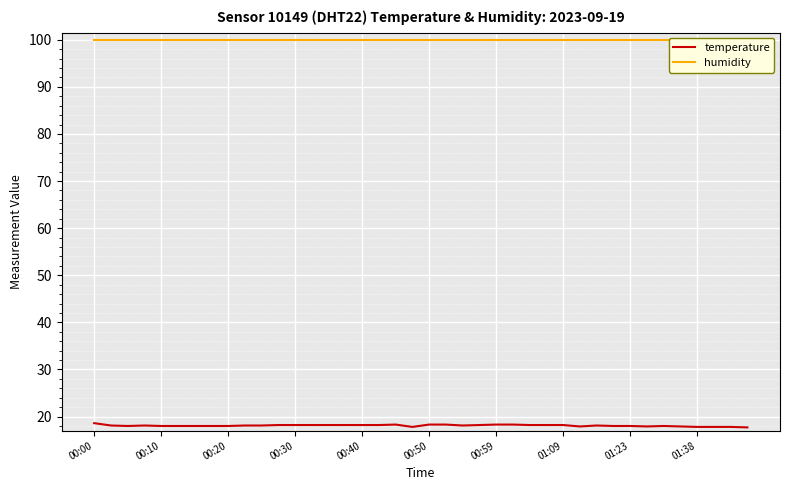

What is the highest value of the temperature series?

18.6